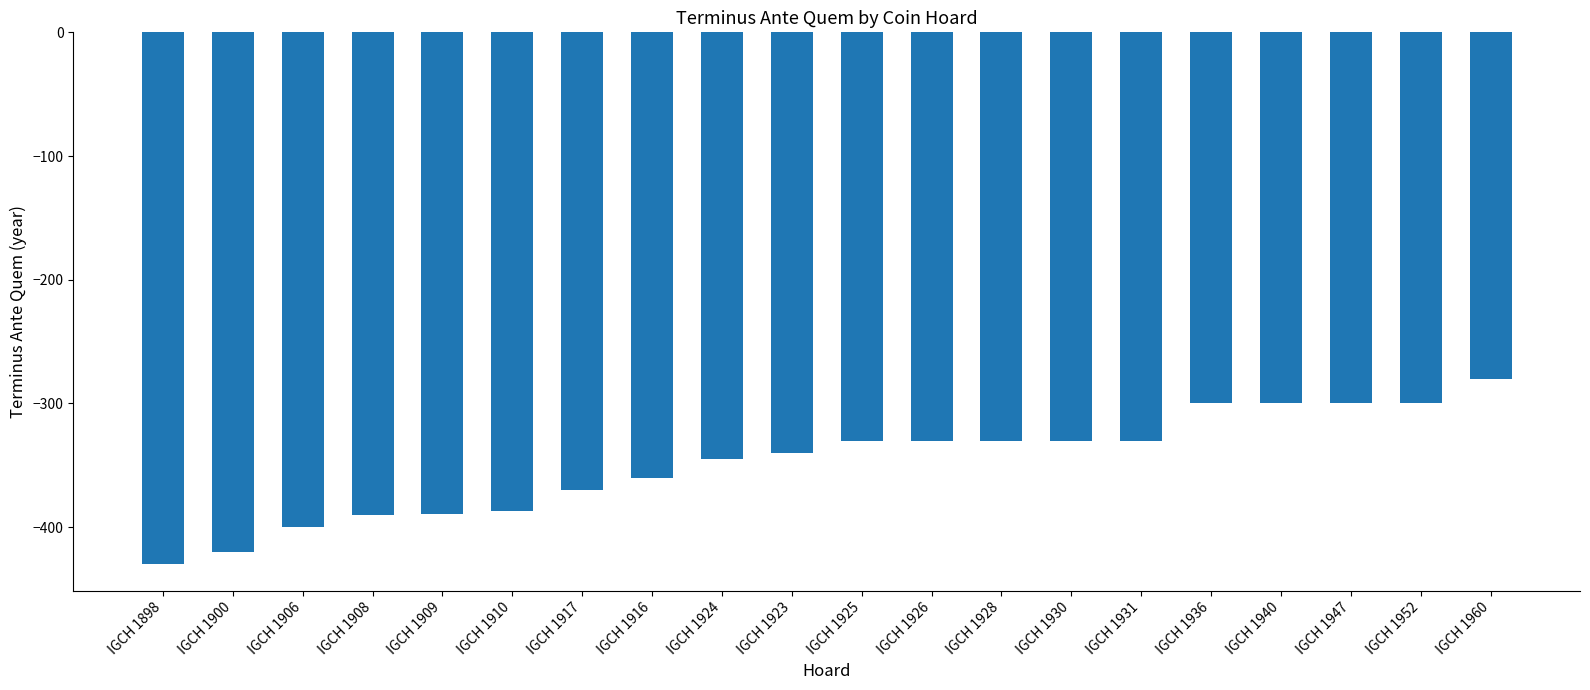

What is the label of the 12th bar from the left?

IGCH 1926